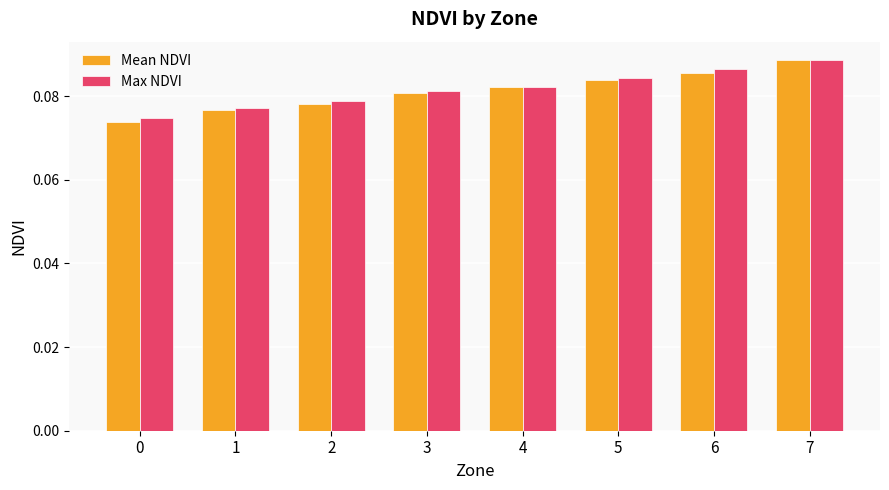

At which category is the sum across all series the highest?

7